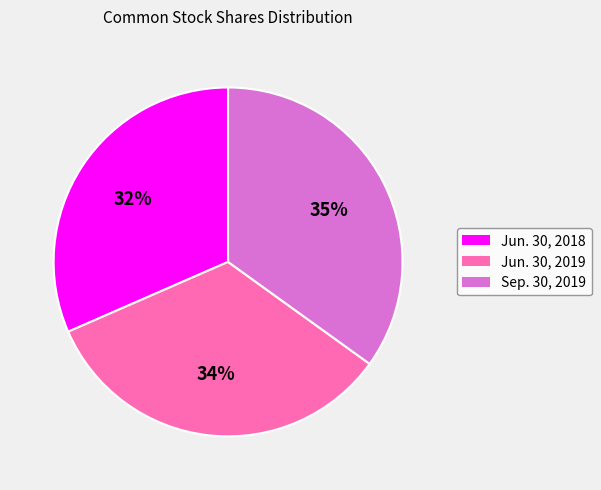

Approximately how many times larger is the value at Jun. 30, 2018 compared to Sep. 30, 2019?

0.9